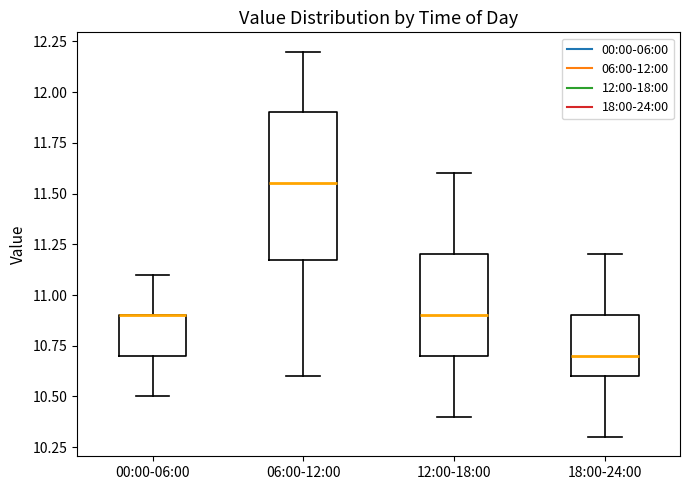

Where does the lower whisker of the box for 06:00-12:00 end on the y-axis? The values are not printed on the chart, so give them approximately, as read against the axis.

10.60